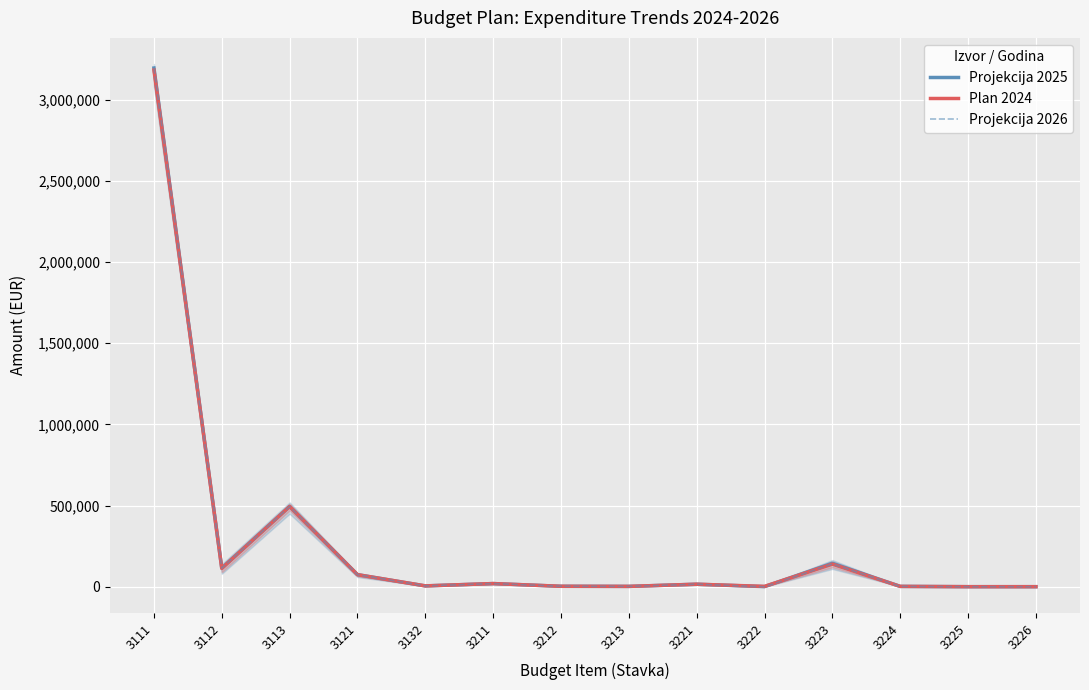

At how many categories does at least one series exceed 1682311?

1